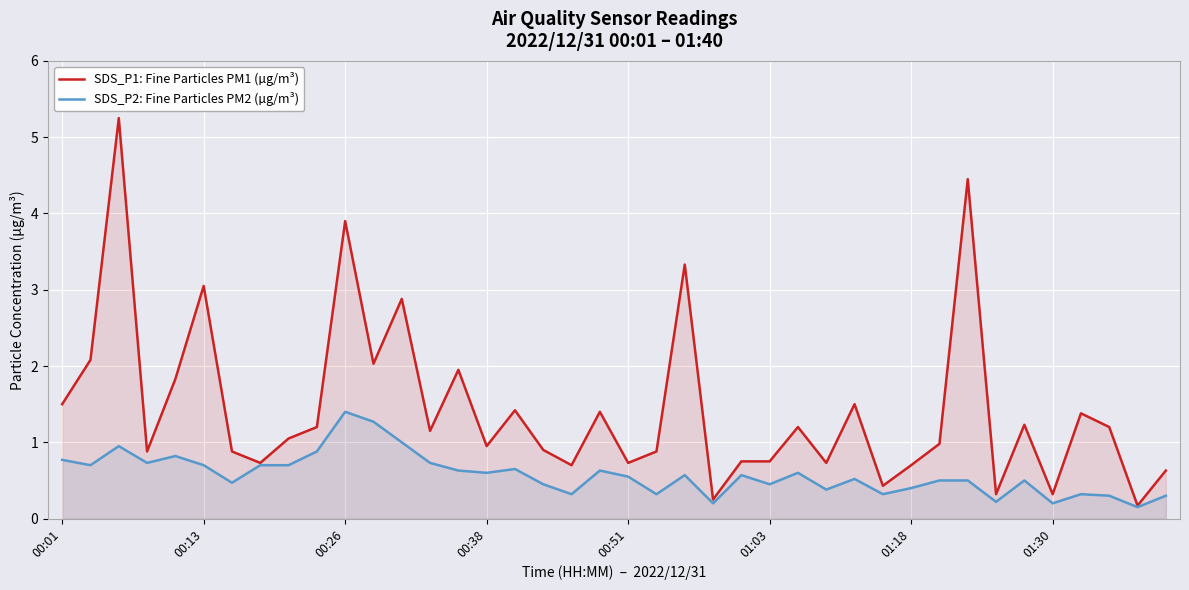

What are all the series names shown in the legend?

SDS_P1: Fine Particles PM1 (µg/m³), SDS_P2: Fine Particles PM2 (µg/m³)